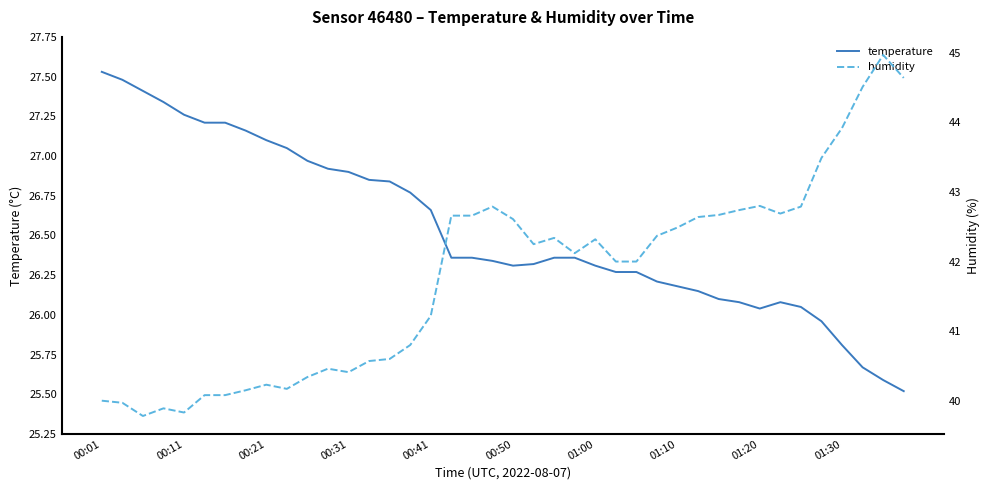

In humidity, how many points are higher than both neighbors (excluding endpoints)?

8